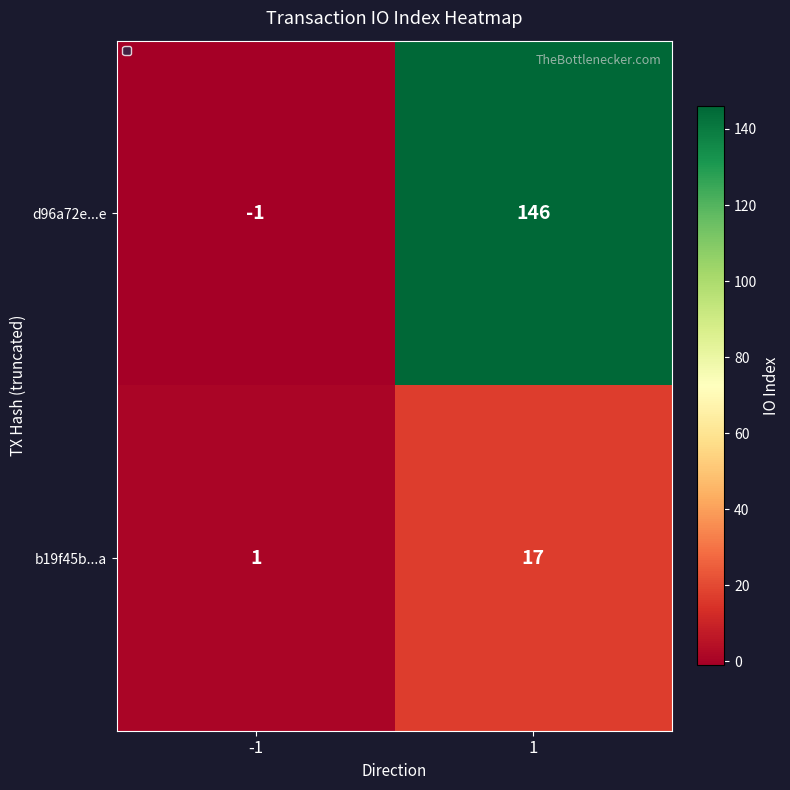

Rank the series by their average value, from highest to lowest.

d96a72e...e, b19f45b...a